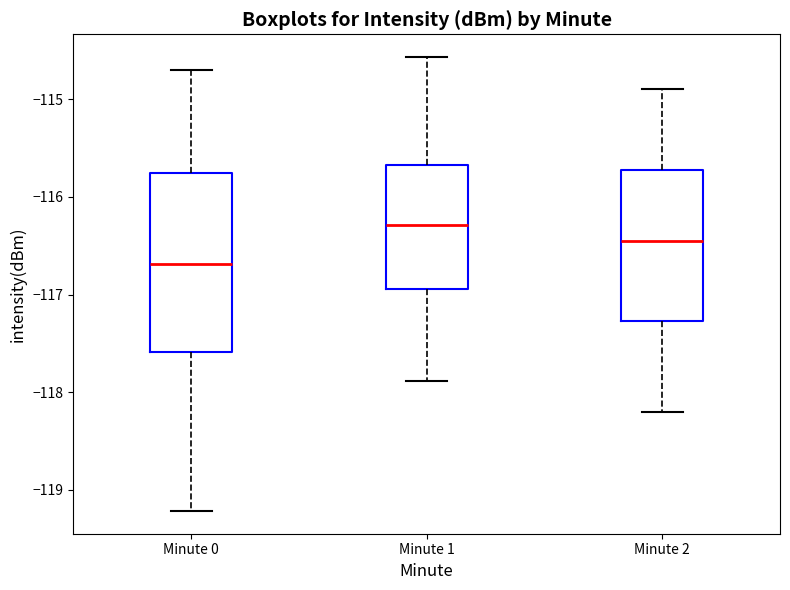

Reading left to right, transcribe this box plot: for each box, give where its median line is, the range the box spans, and where its two whiskers end, as read against the y-axis. The values are not printed on the chart, so give them approximately, as read against the axis.

Minute 0: median -116.7, box -117.6 to -115.8, whiskers -119.2 to -114.7
Minute 1: median -116.3, box -116.9 to -115.7, whiskers -117.9 to -114.6
Minute 2: median -116.4, box -117.3 to -115.7, whiskers -118.2 to -114.9